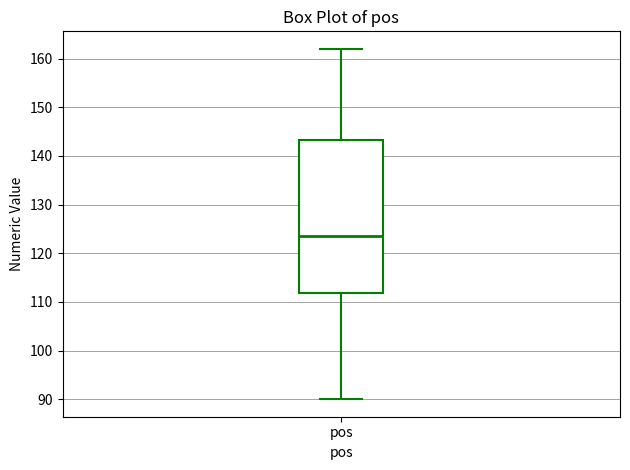

Transcribe this box plot: give where the median line is, the range the box spans, and where the two whiskers end, as read against the y-axis. The values are not printed on the chart, so give them approximately, as read against the axis.

median 124, box 112 to 143, whiskers 90 to 162